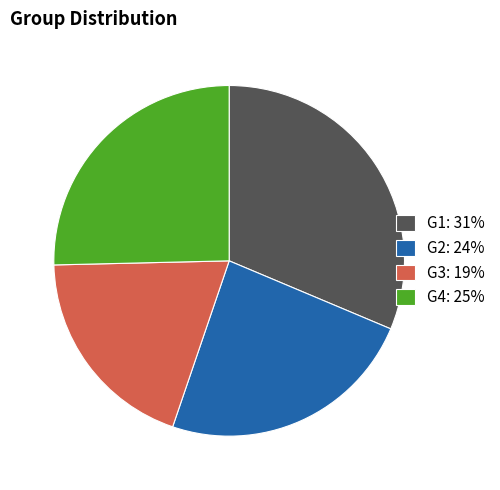

Which has a higher value, G1 or G4?

G1